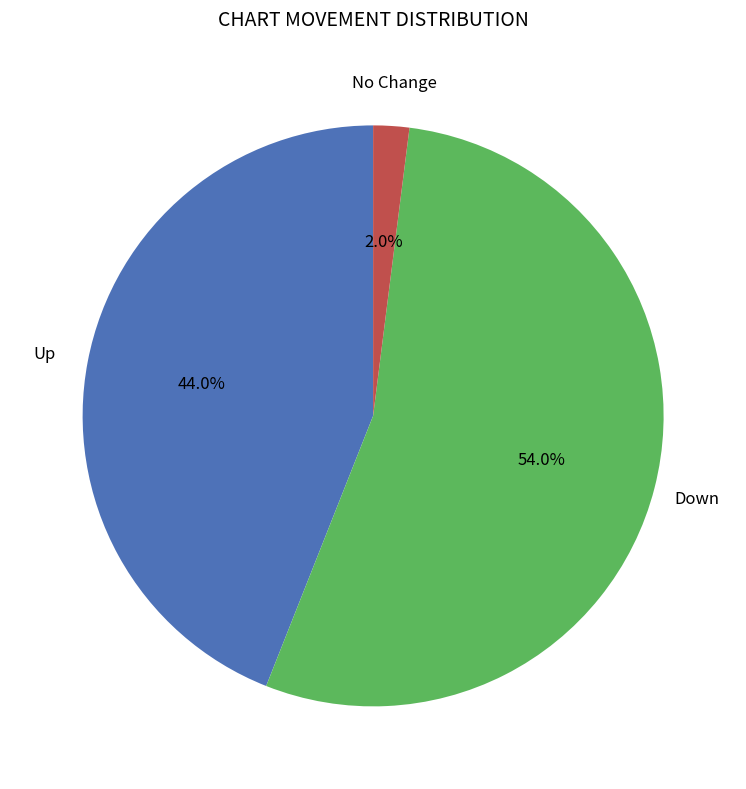

Is there a majority slice in this chart?

Yes